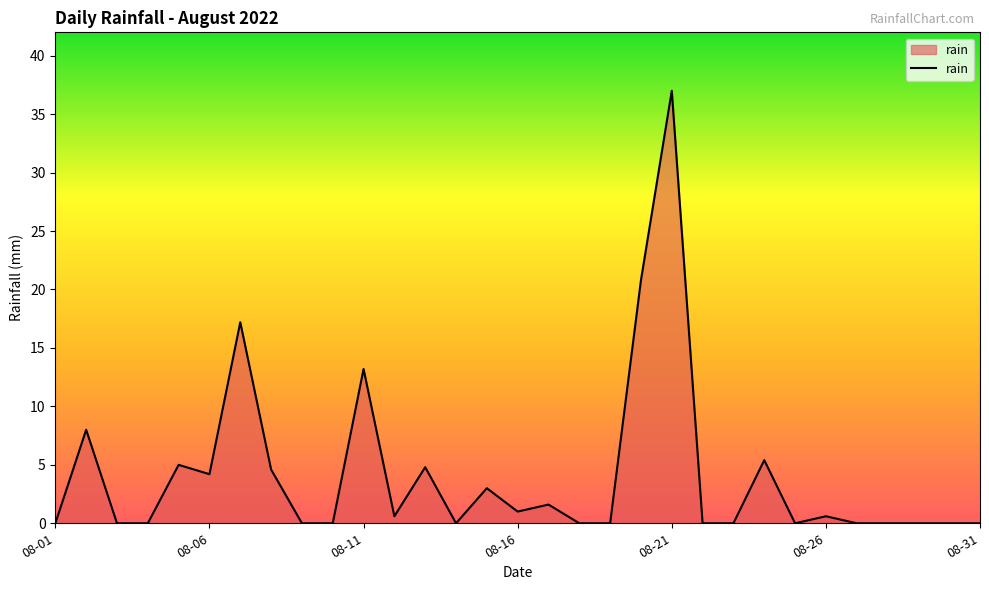

Is it true that the value at 08-01 is -11.3?

False